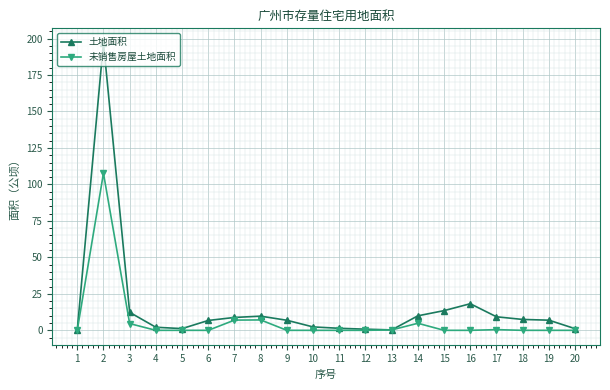

What is the greatest value displayed?

197.1